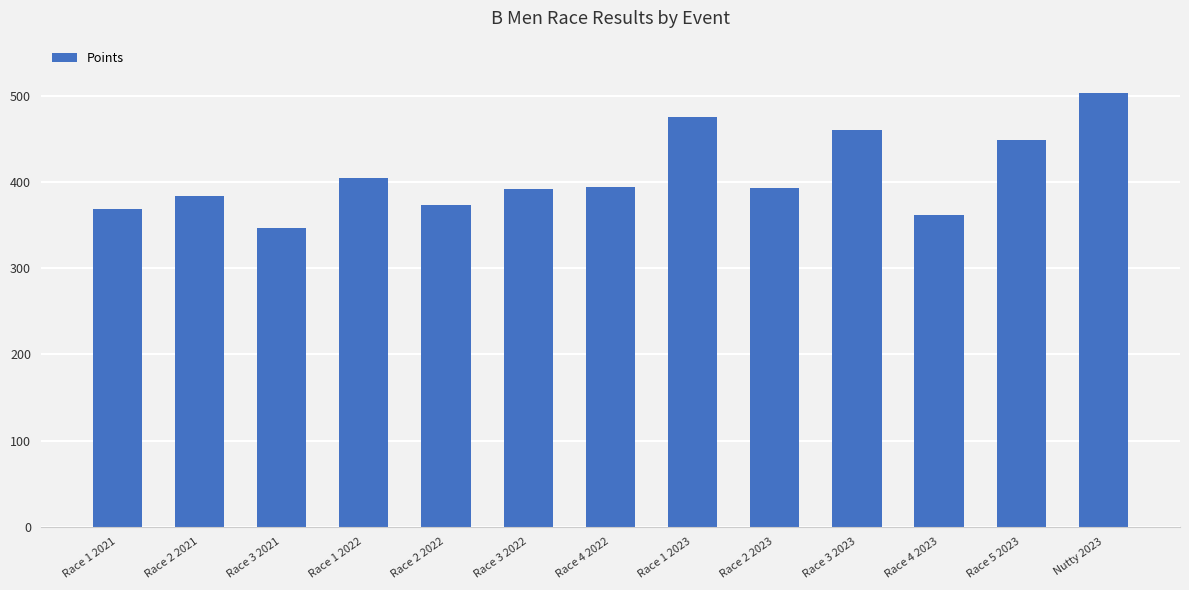

What is the difference between the maximum and second lowest values?

142.0